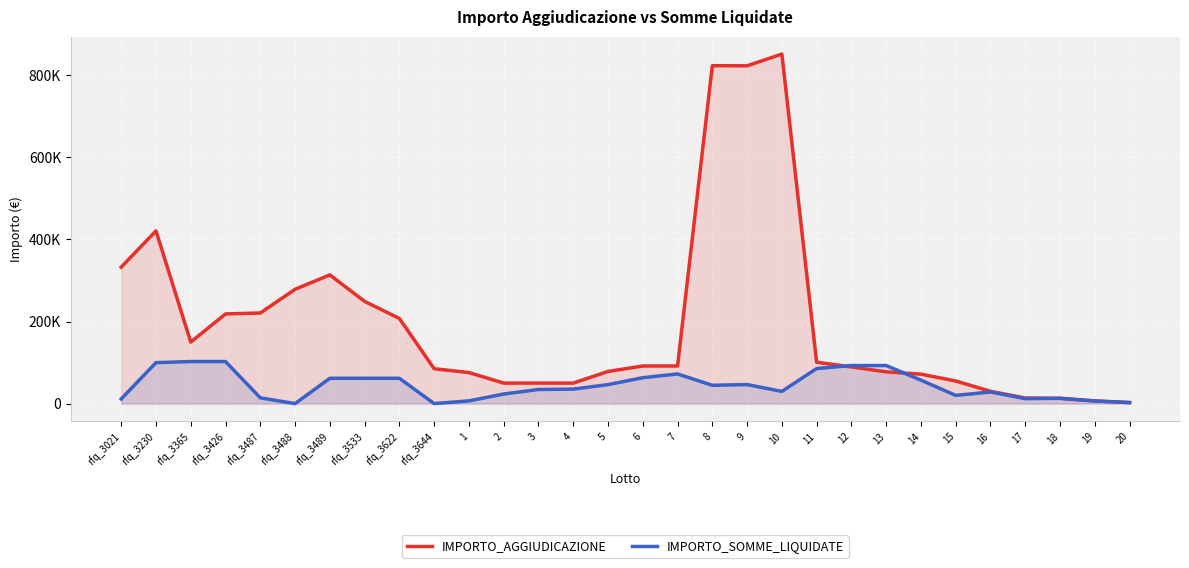

How many times do IMPORTO_SOMME_LIQUIDATE and IMPORTO_AGGIUDICAZIONE cross each other?

2